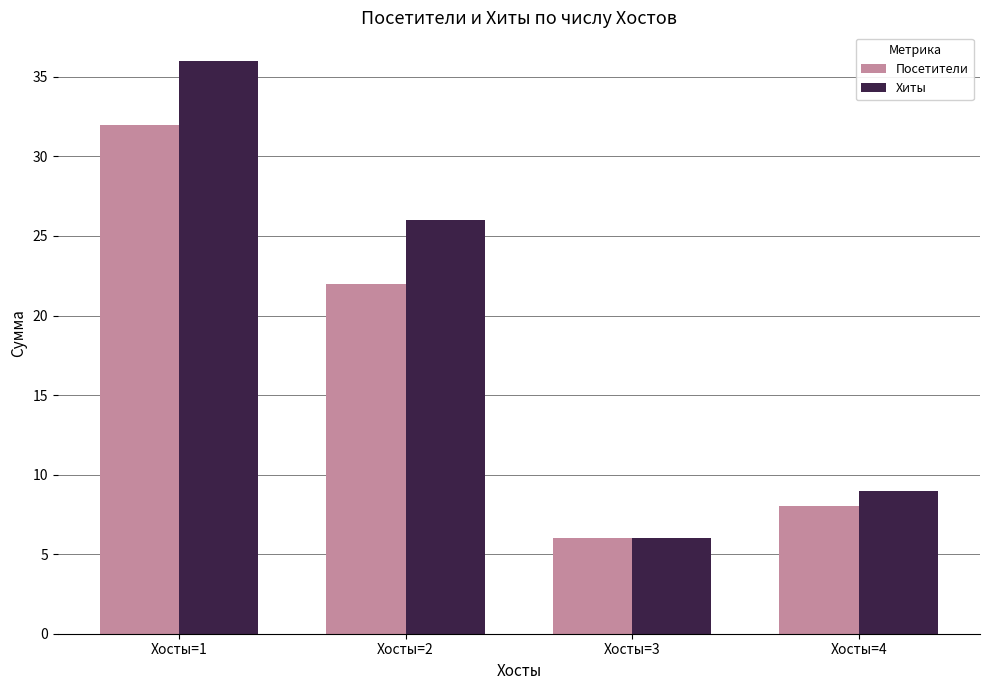

The Посетители series shows 8 at Хосты=4. True or false?

True